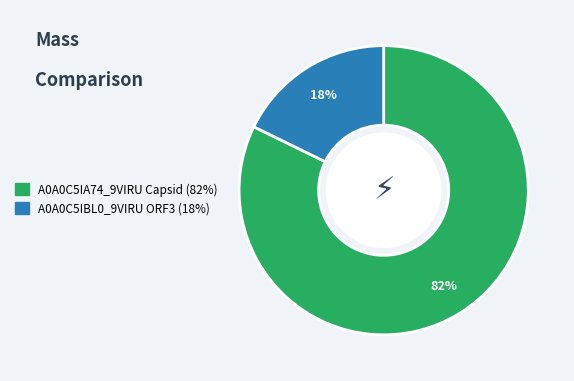

To the nearest percent, what is the average slice percentage?

50%